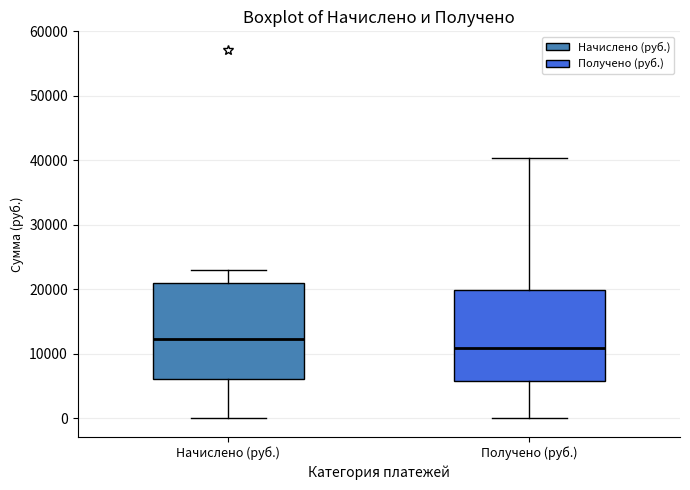

Where is the lower edge of the box for Начислено (руб.) on the y-axis? The values are not printed on the chart, so give them approximately, as read against the axis.

6000